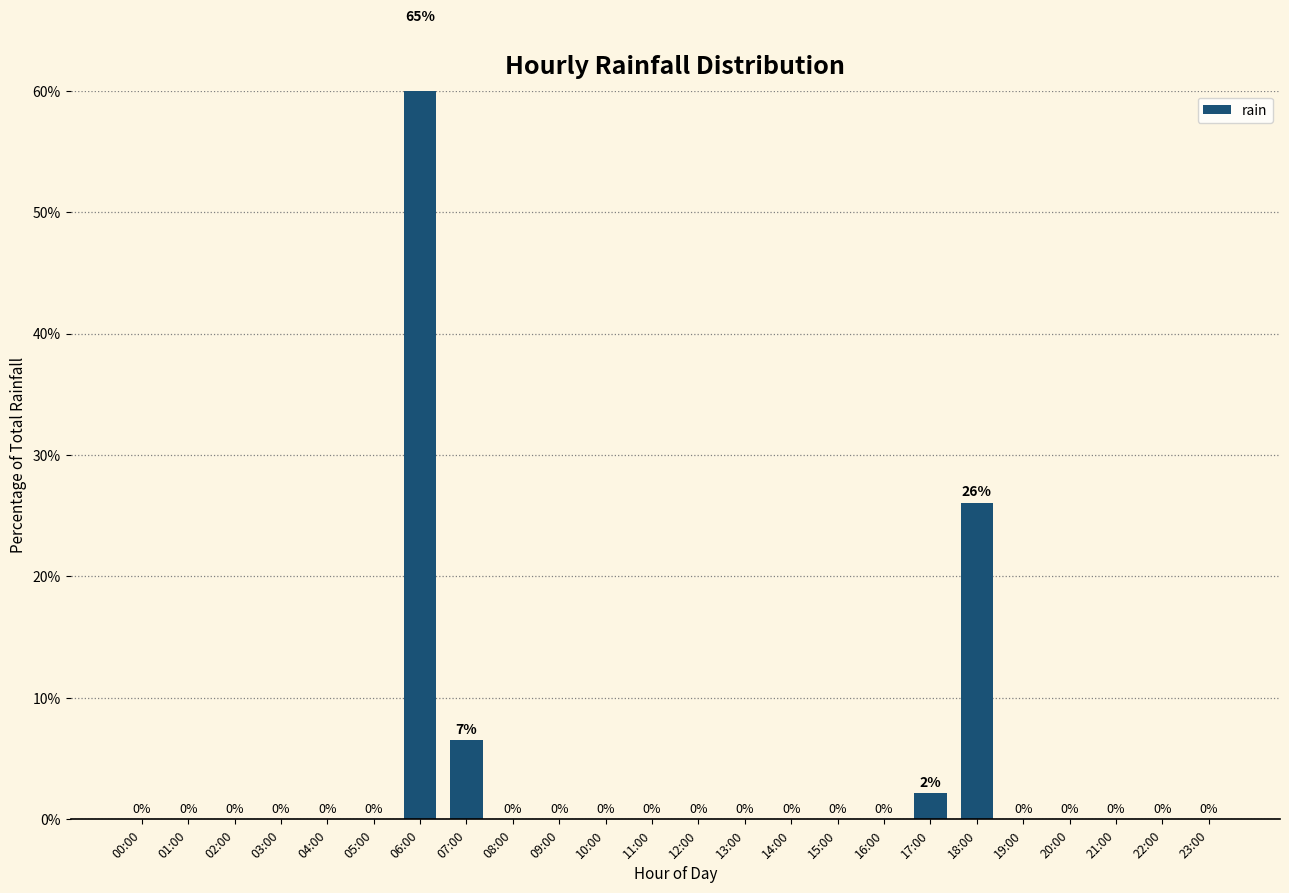

What is the label of the 14th bar from the right?

10:00